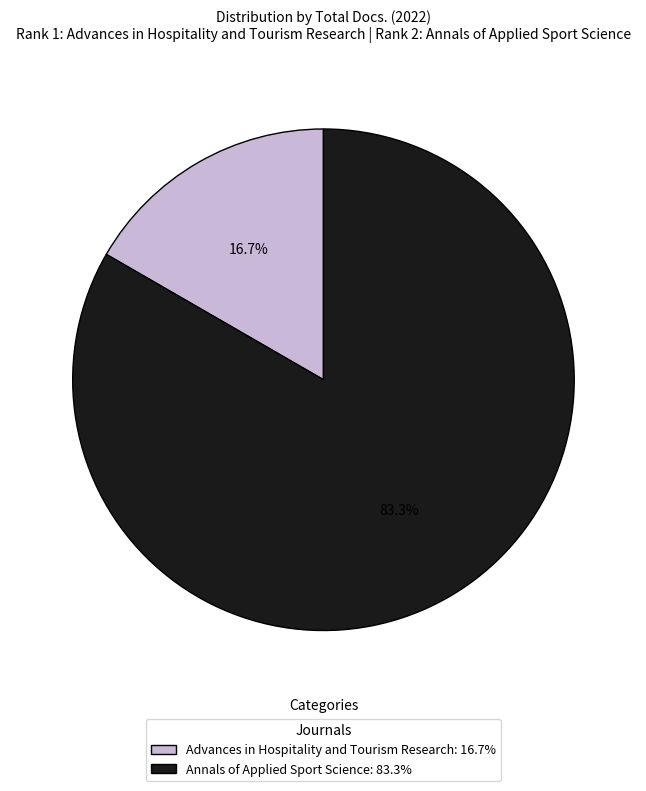

Rank the categories by value from highest to lowest.

Annals of Applied Sport Science, Advances in Hospitality and Tourism Research